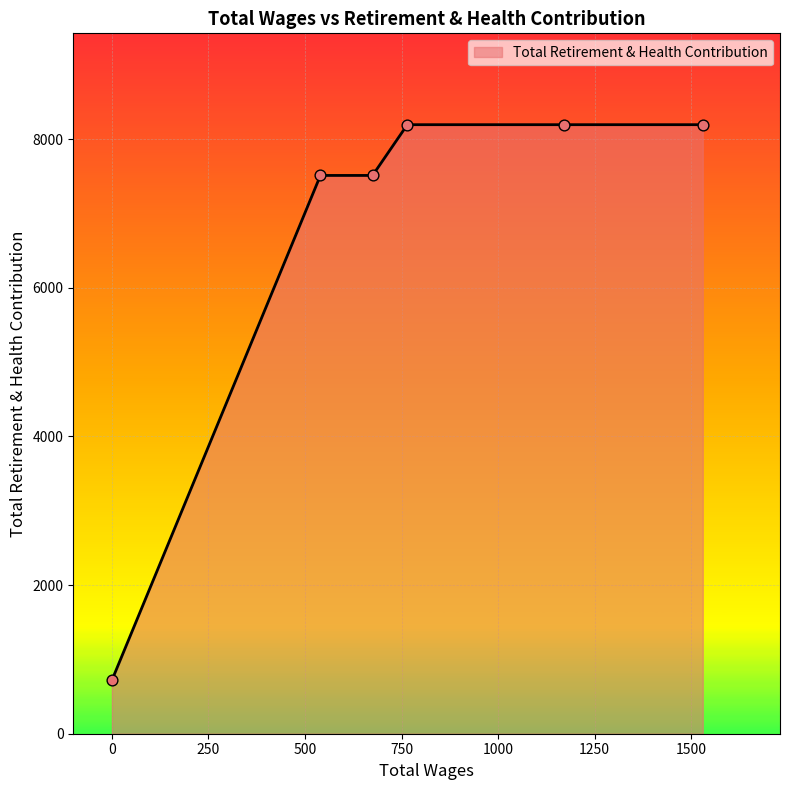

True or false: the data has more than 2 interior local peaks.

False